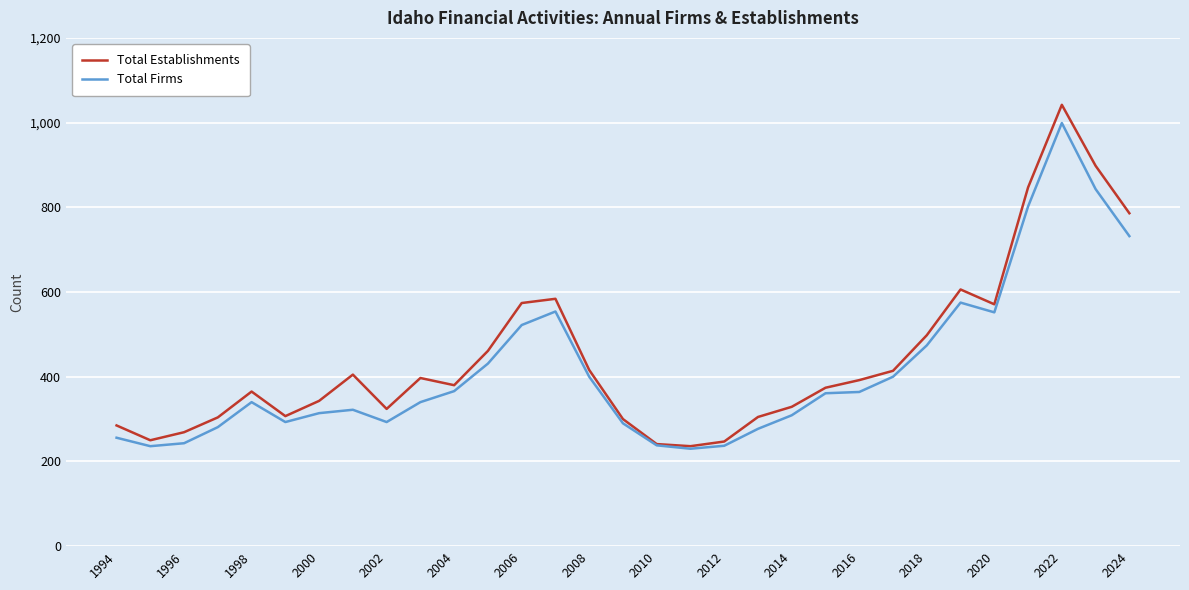

Which series has the largest range (max minus min)?

Total Establishments